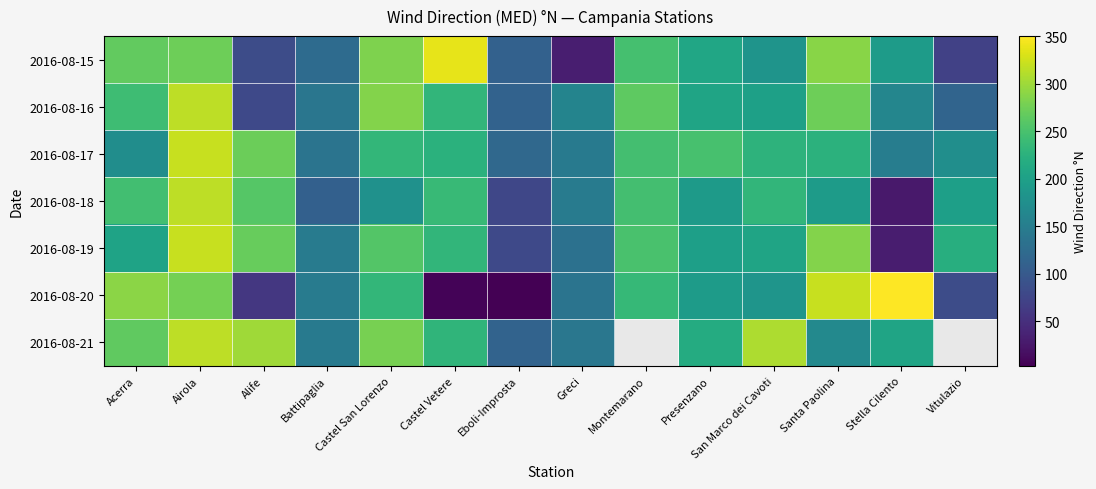

Which category has the highest value in the 2016-08-19 series?

Airola